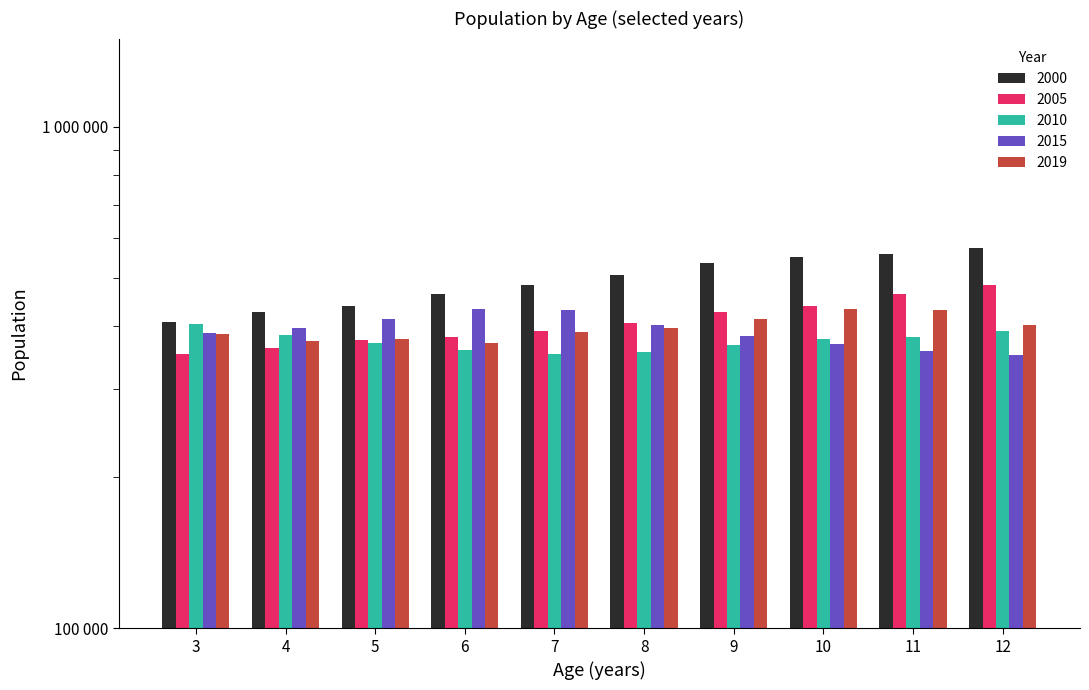

Between 3 and 7, which is larger?

7